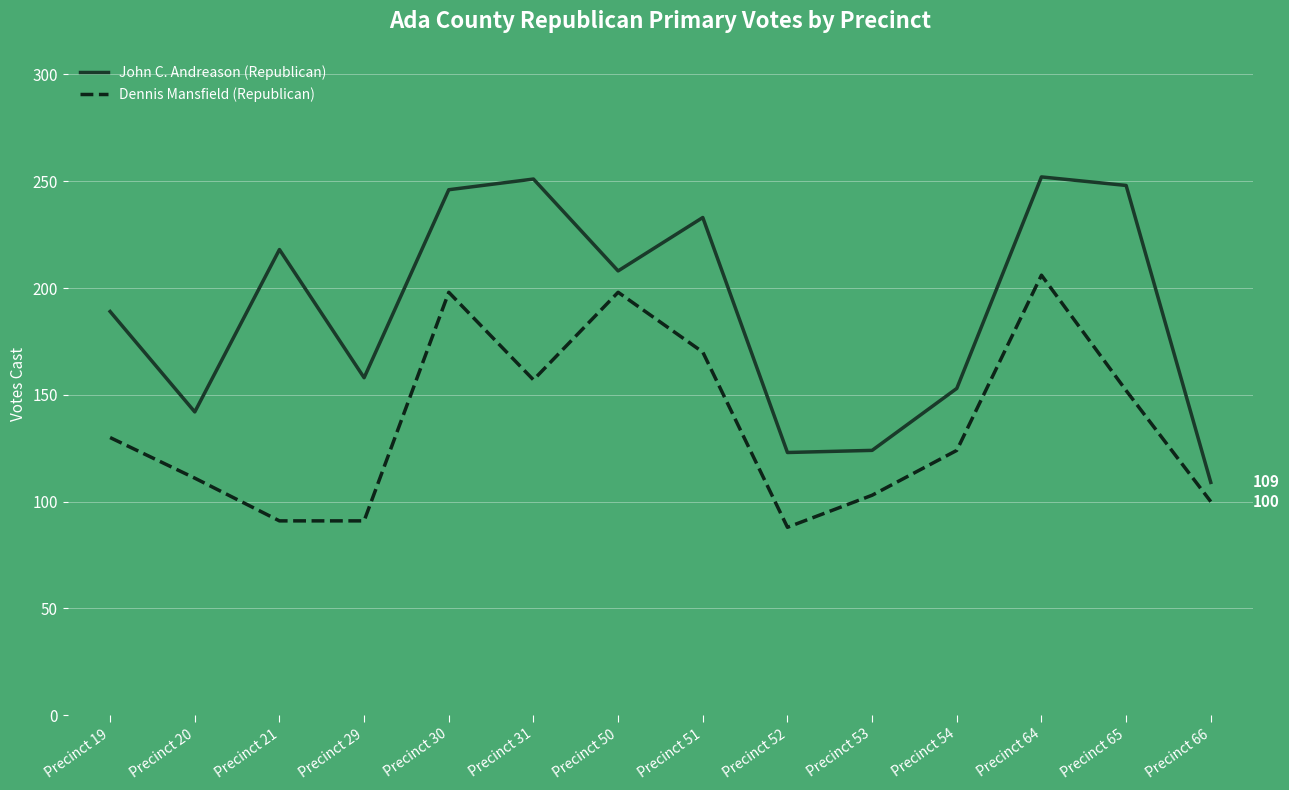

What is the difference between the maximum and minimum values in the John C. Andreason (Republican) series?

143